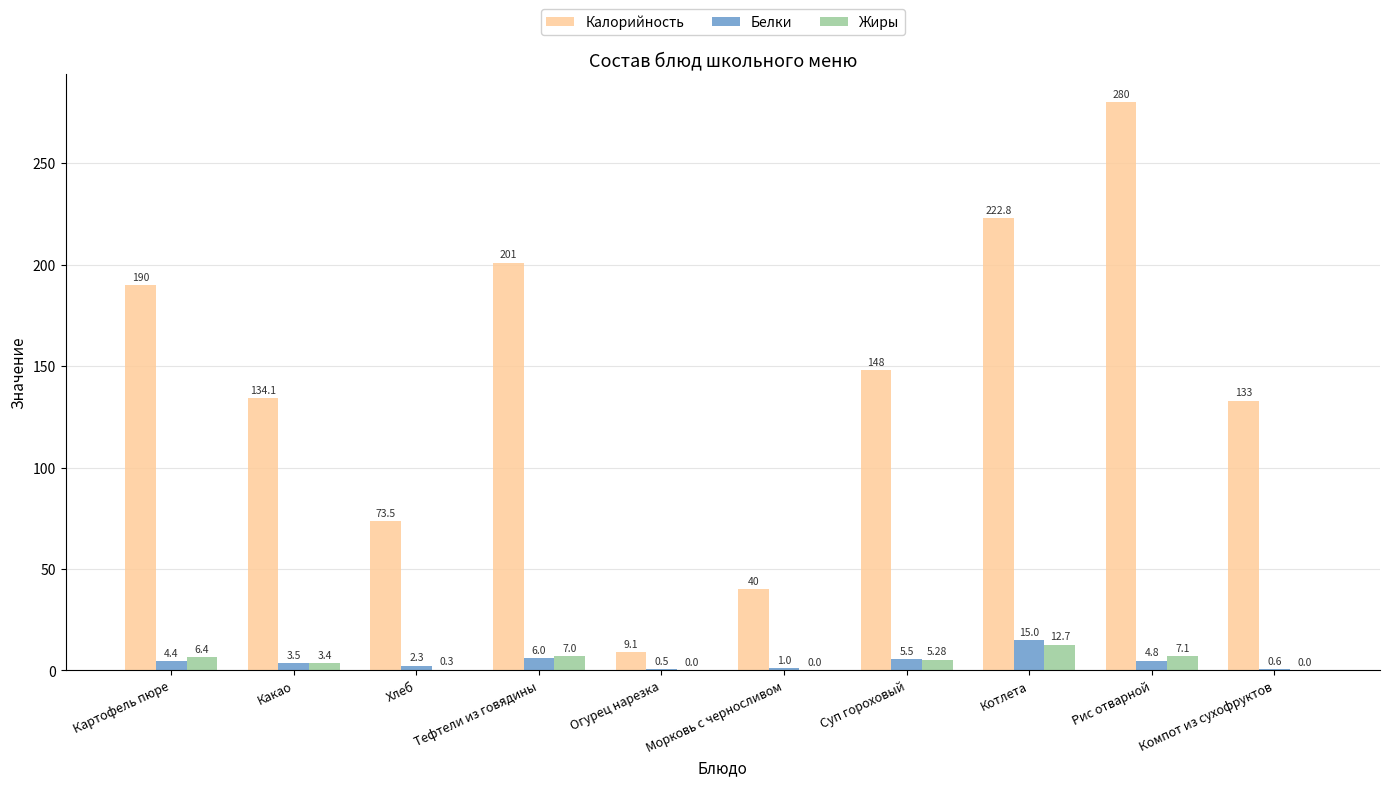

At which label is Калорийность closest to 144?

Суп гороховый